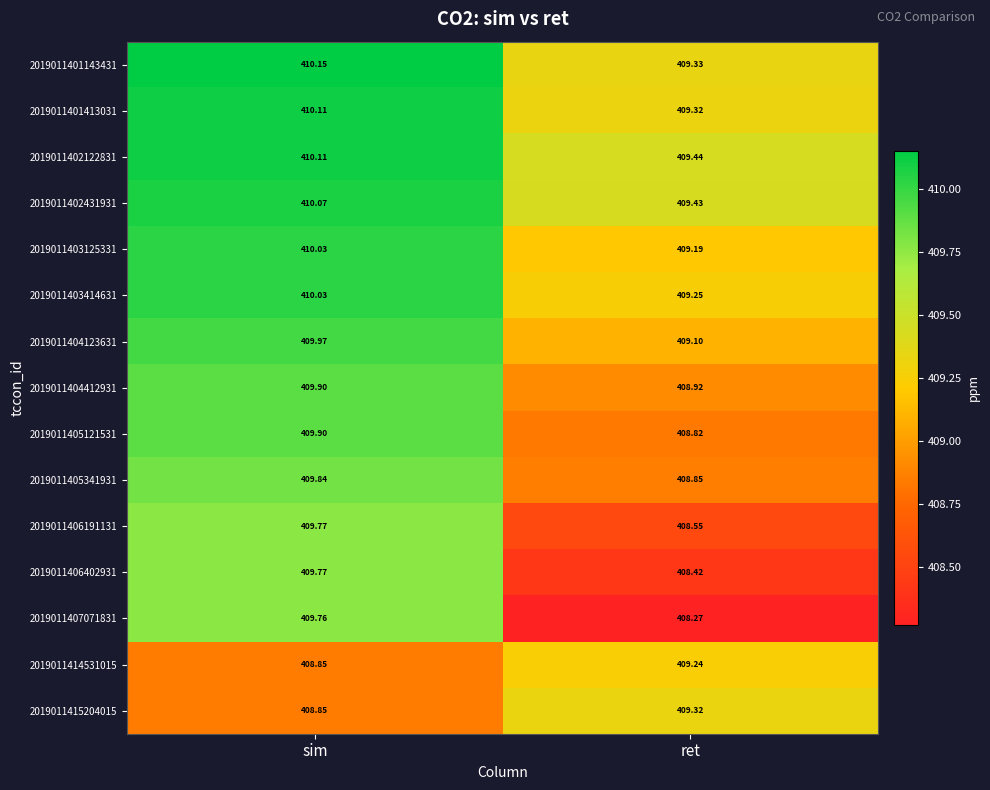

At which category is the sum across all series the highest?

sim